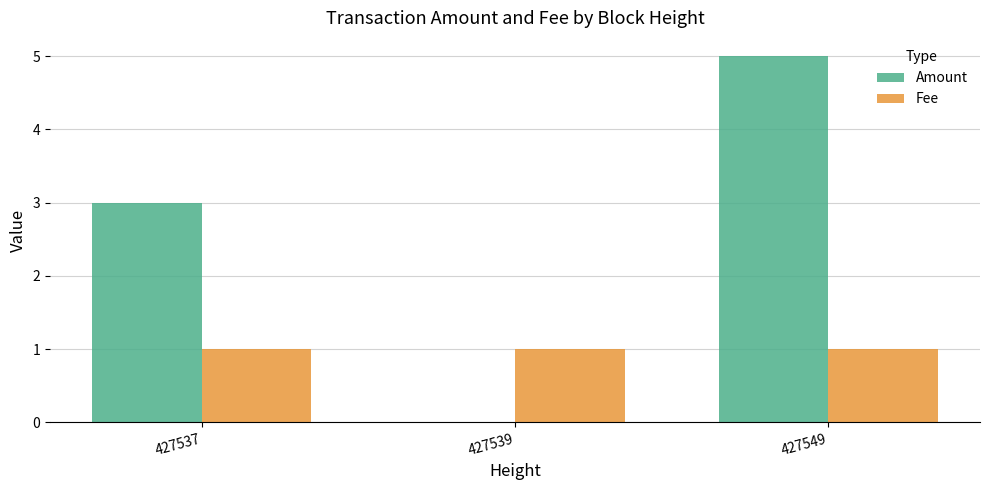

Is the value of Amount at 427549 greater than the value of Fee at 427549?

Yes